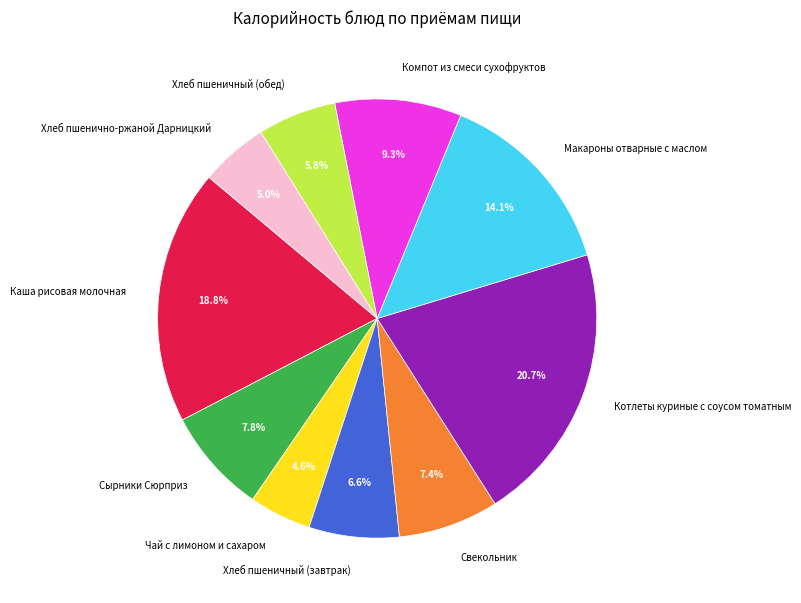

To the nearest percent, what percentage of the pie is Чай с лимоном и сахаром?

5%